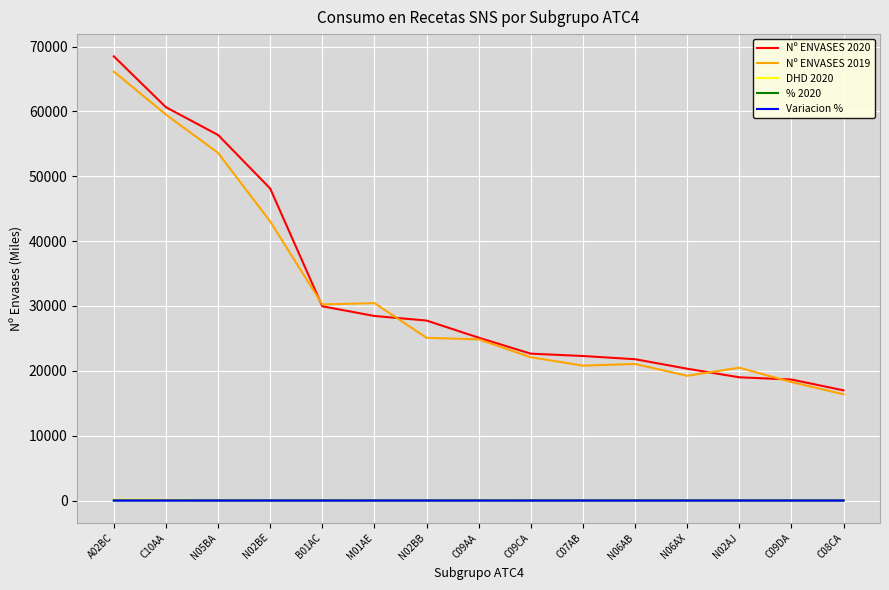

Which category has the lowest value in the Nº ENVASES 2020 series?

C08CA